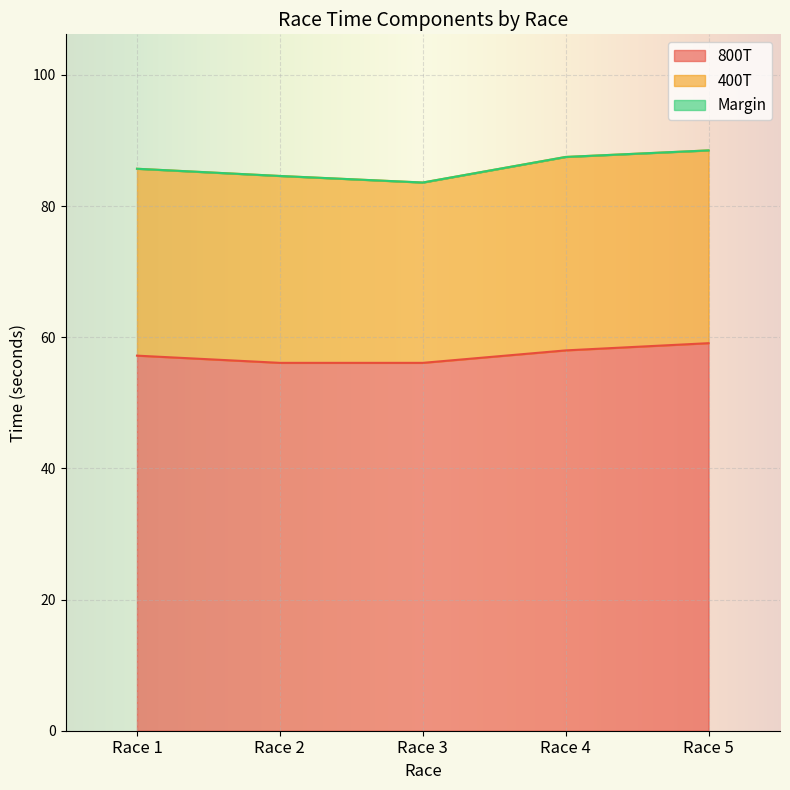

How many lines are shown in the chart?

3